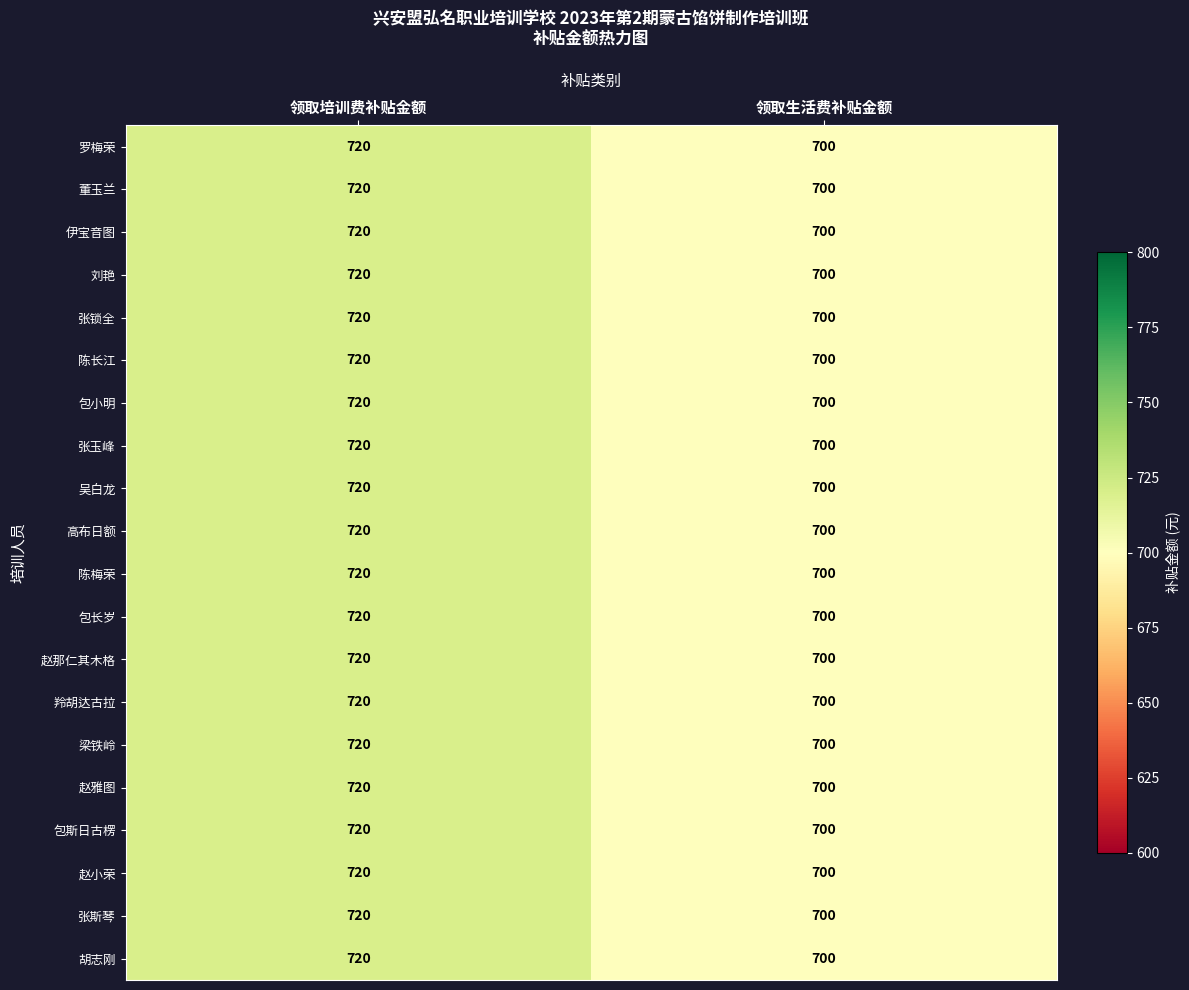

What is the total value across all series at 领取生活费补贴金额?

14000